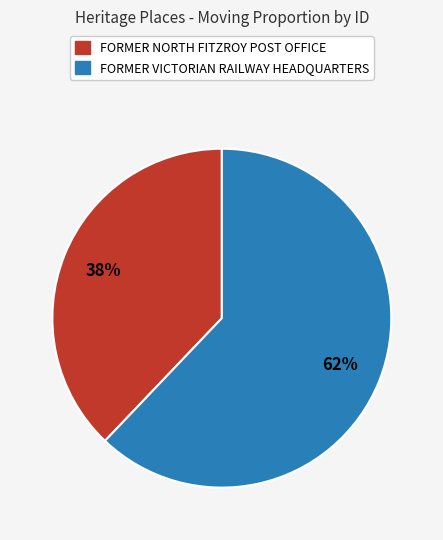

How many segments does this pie chart have?

2